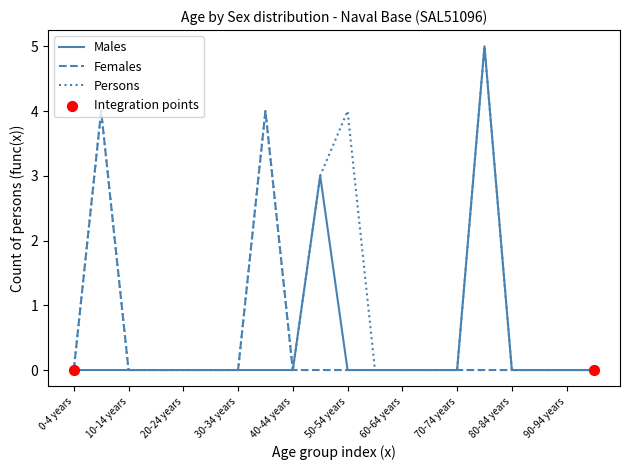

Which series has the largest total across all categories?

Persons